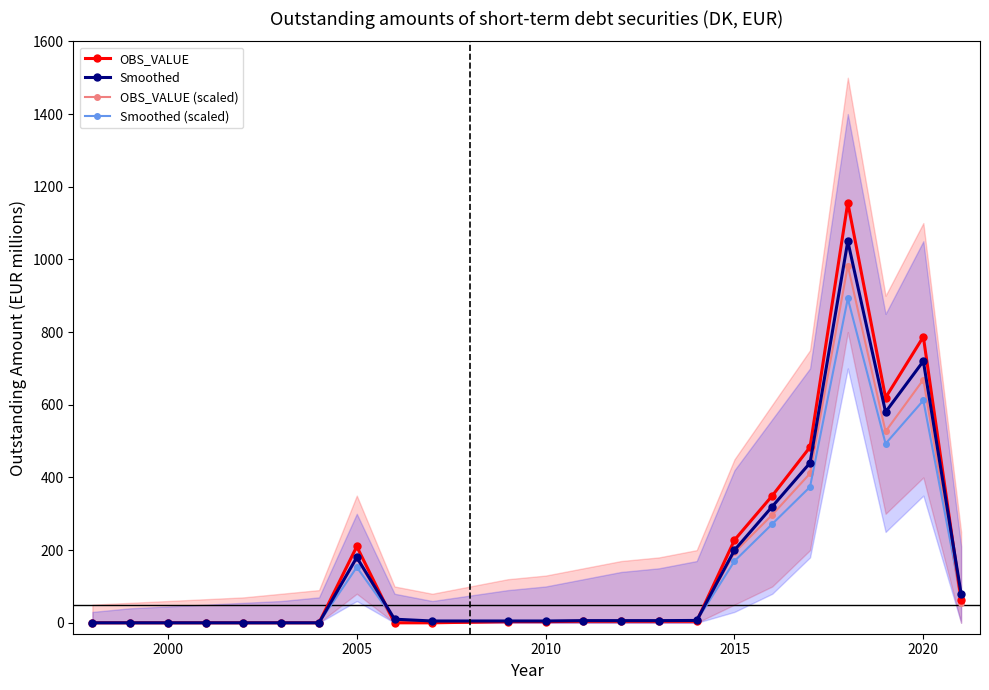

True or false: OBS_VALUE has more than 0 interior local peaks.

True